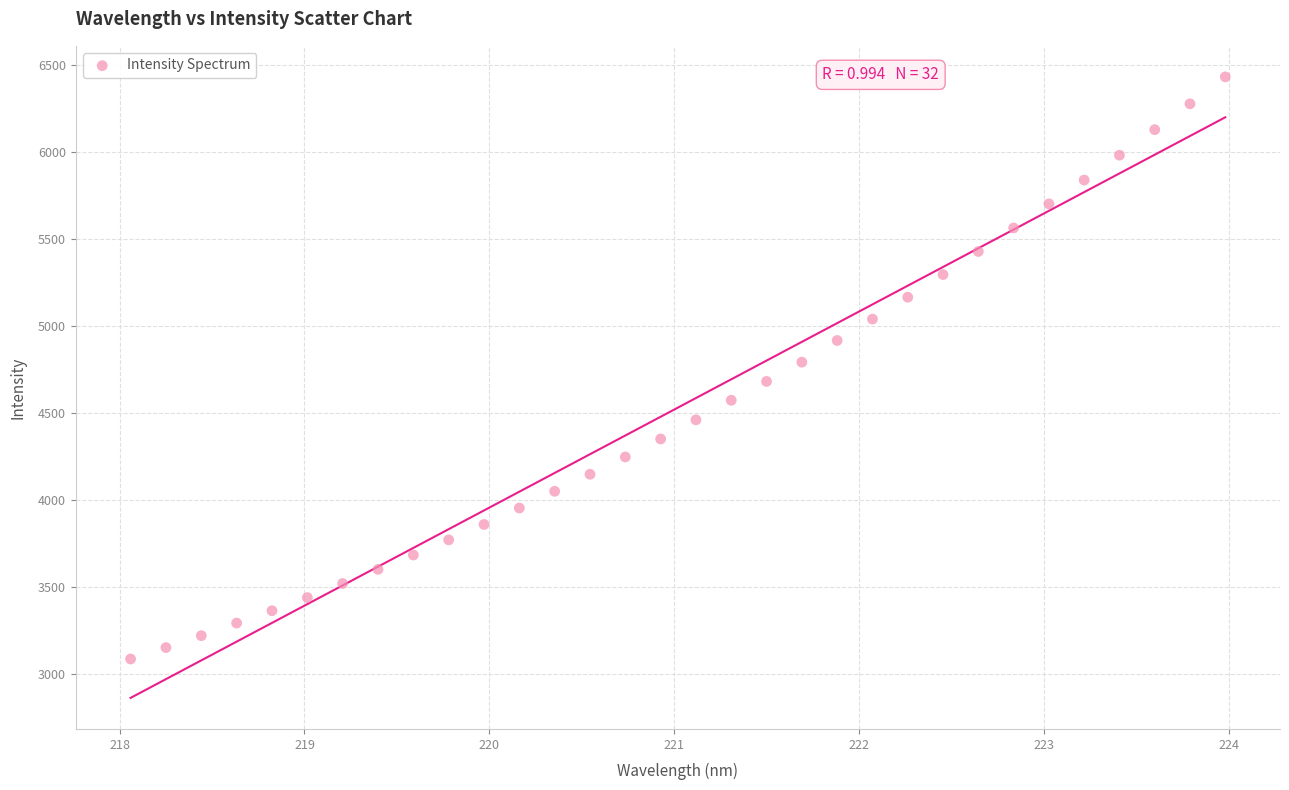

What is the range of X values (max minus min)?

5.9